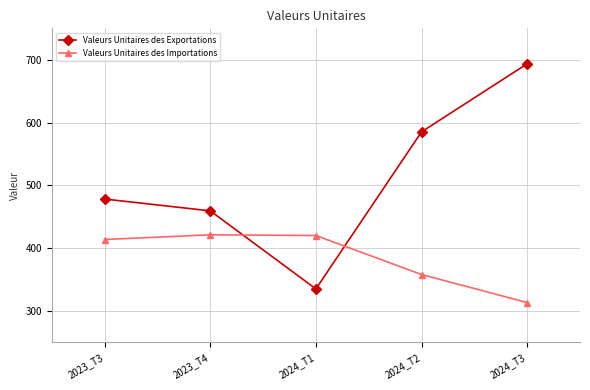

At which category does the chart reach its minimum across all series?

2024_T3